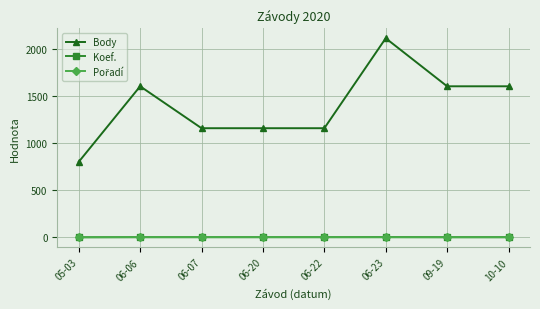

True or false: Body and Koef. cross at least once.

False